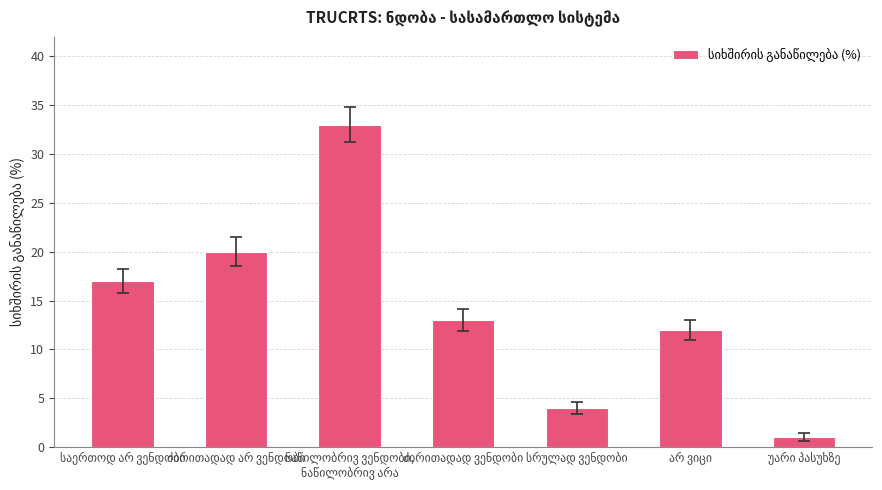

What is the greatest value displayed?

33